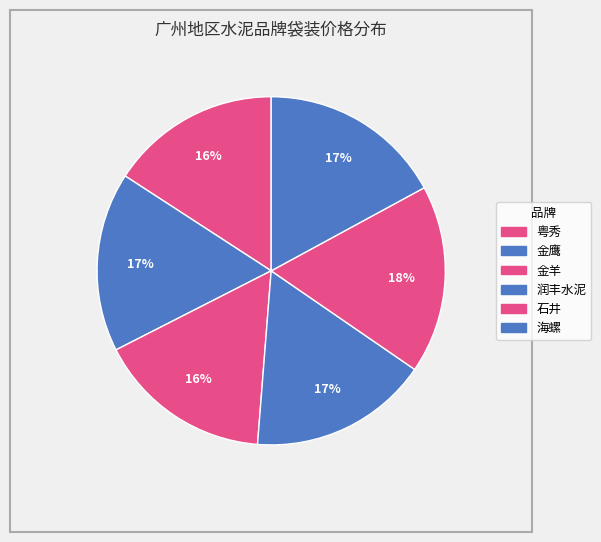

Count the number of slices in the pie.

6